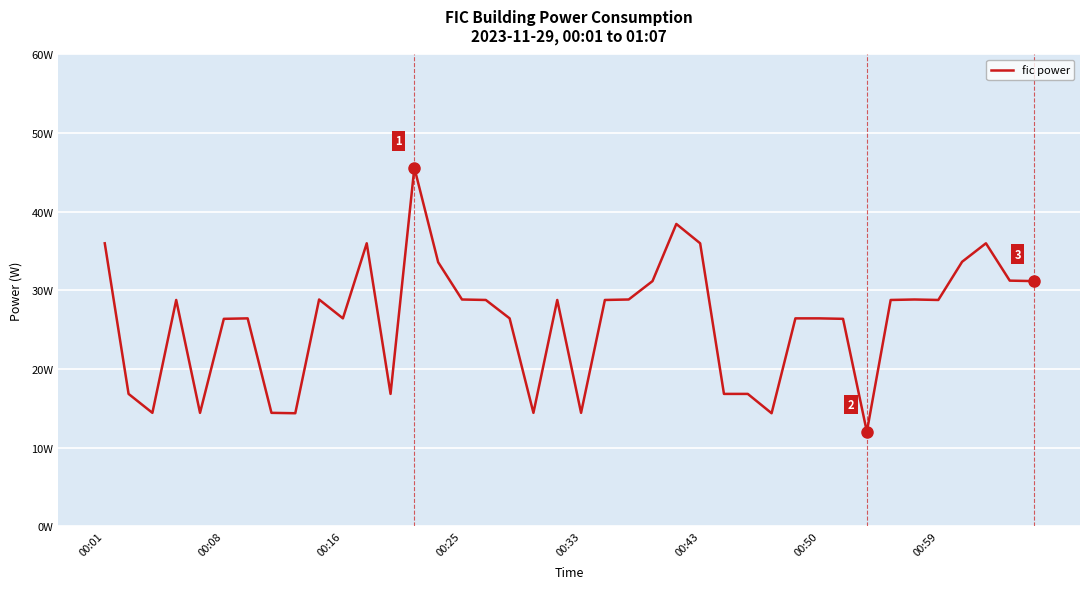

Does the chart have visible grid lines?

Yes